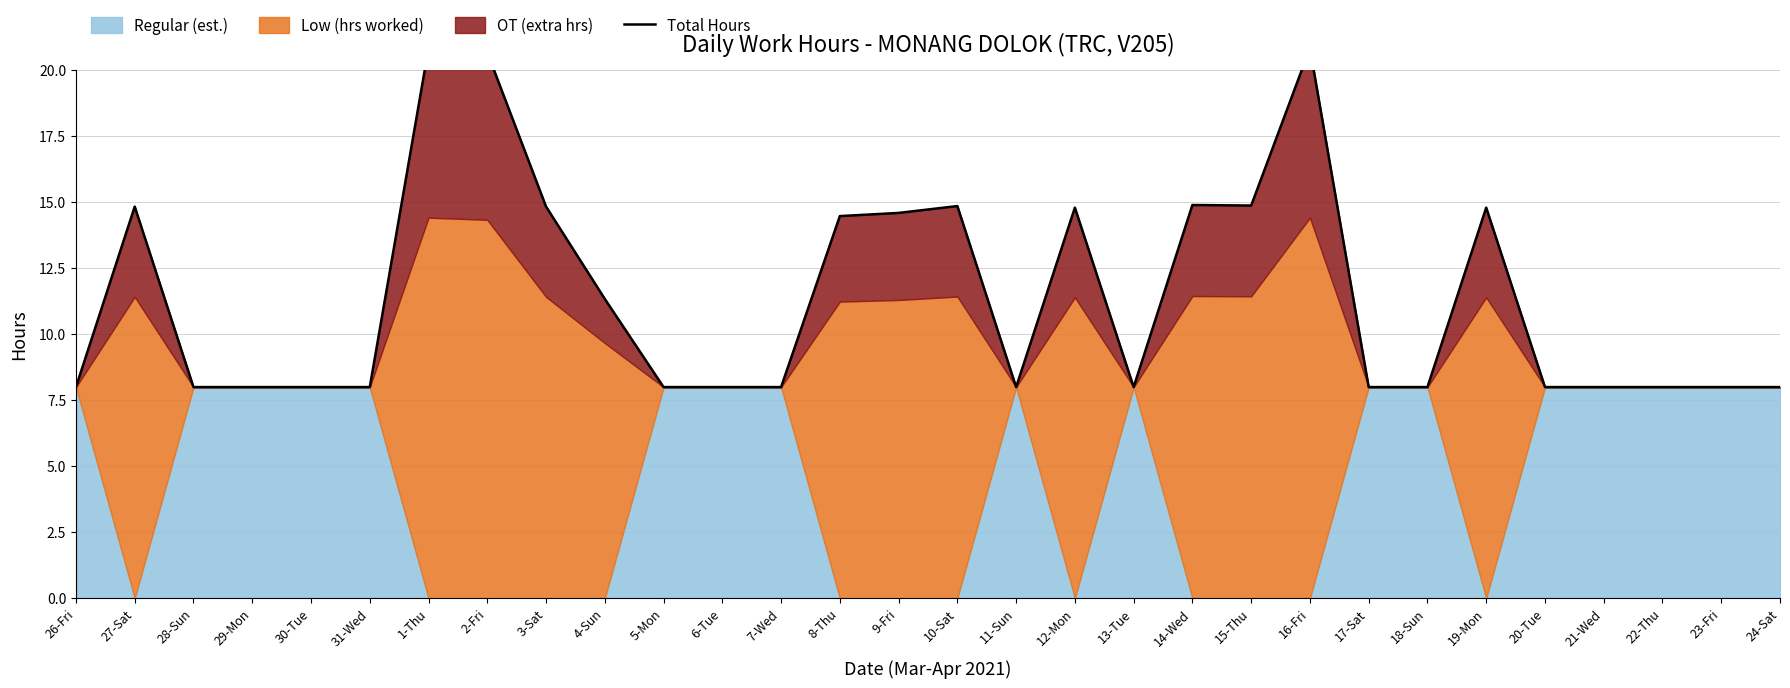

What is the ratio of the value at 29-Mon to the value at 15-Thu?

0.5